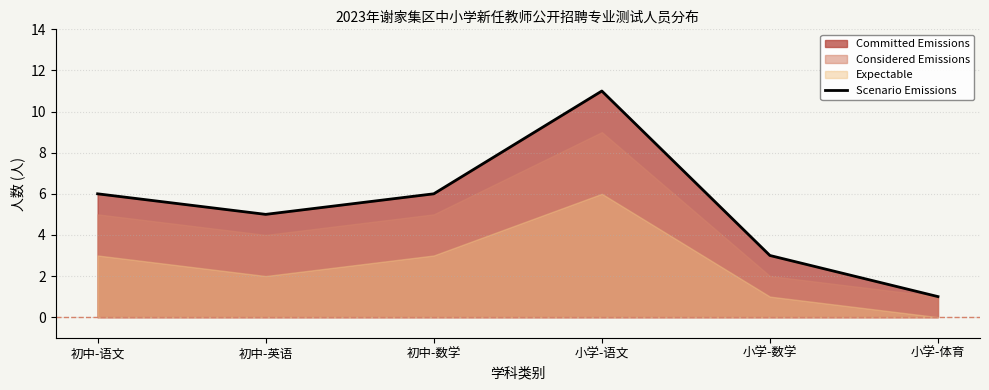

How many points are higher than both their immediate neighbors (excluding endpoints)?

1